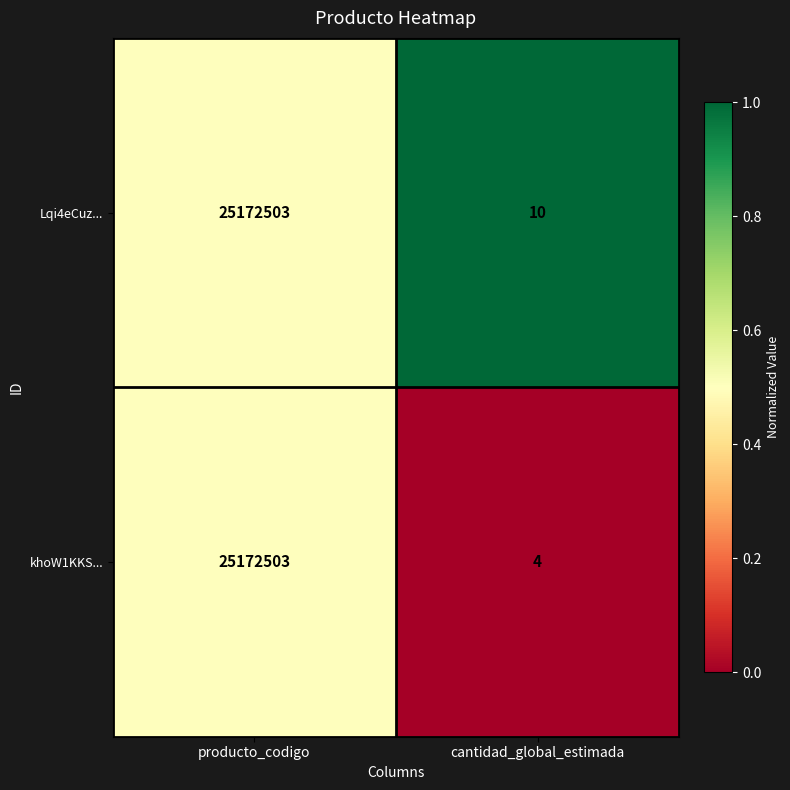

True or false: Lqi4eCuz... has a value of 25172503 at producto_codigo.

True